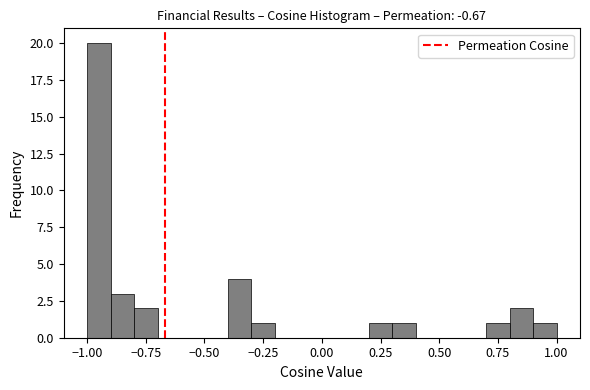

Read against the x-axis, roughly where is the centre of the tallest bar?

-0.95